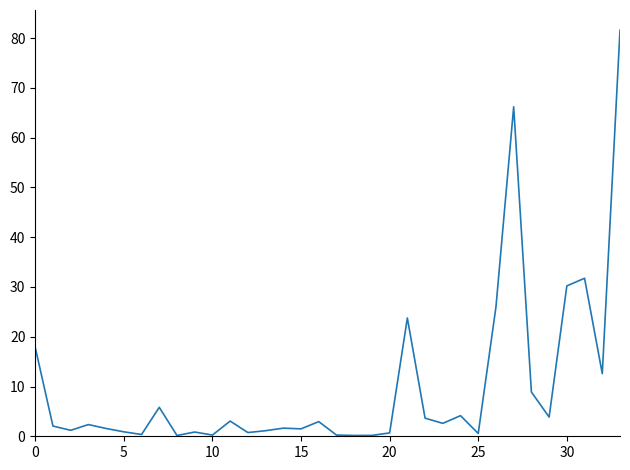

What is the greatest value displayed?

81.6